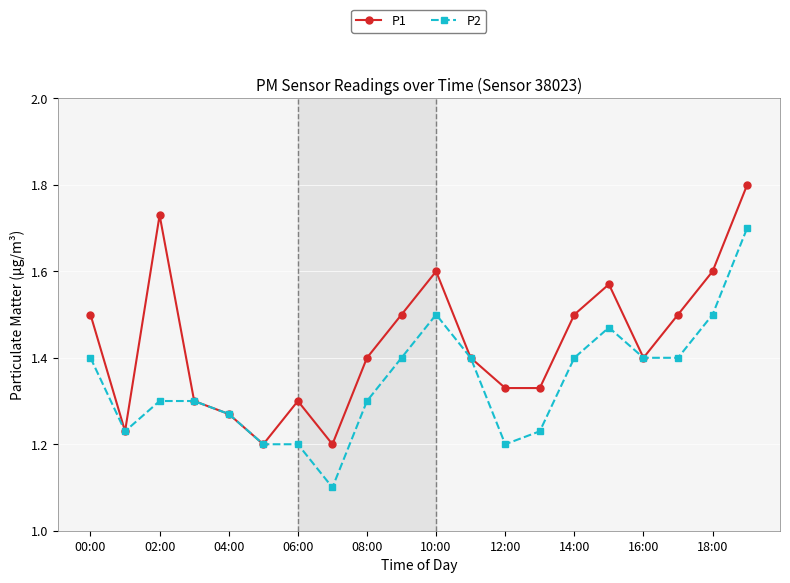

How many lines are shown in the chart?

2